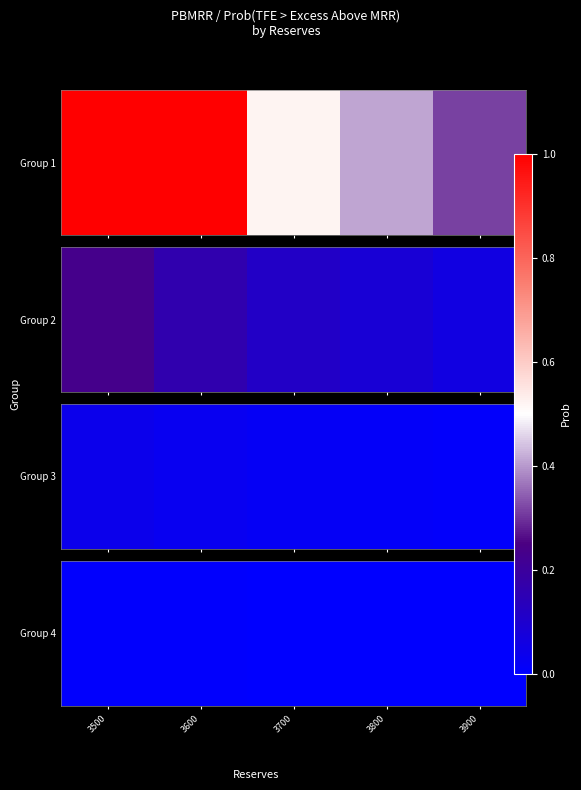

List the labels in order of value, largest first.

3500, 3600, 3700, 3800, 3900